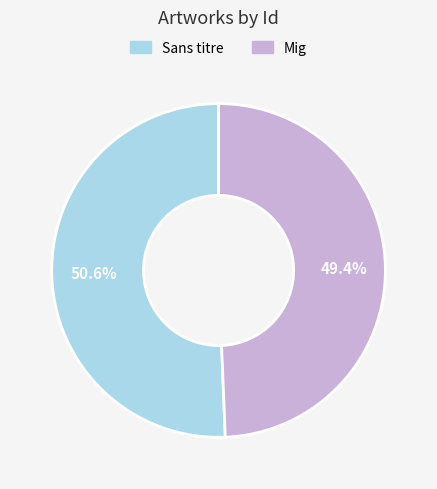

Is there a majority slice in this chart?

Yes